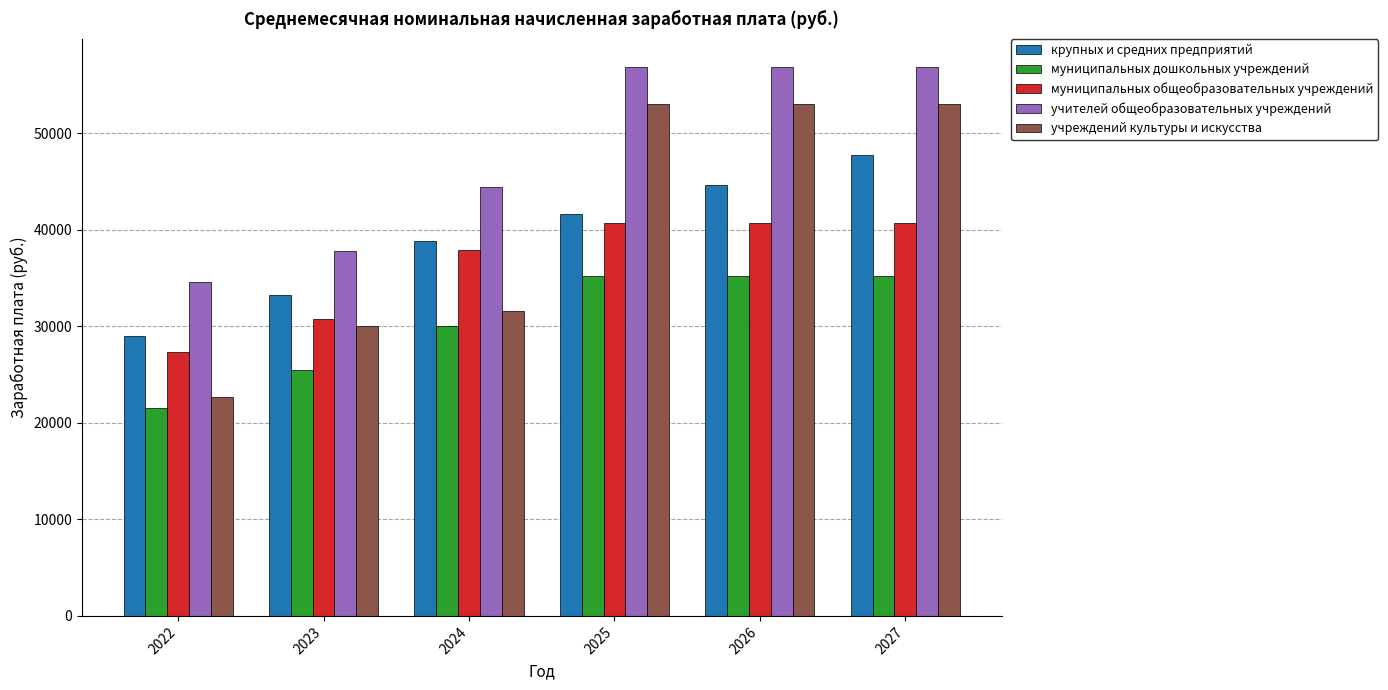

Reading left to right, list all the values displayed in this chart.

крупных и средних предприятий: 2022=28981.3	2023=33212.2	2024=38809.2	2025=41700.0	2026=44619.0	2027=47743.0
муниципальных дошкольных учреждений: 2022=21557.6	2023=25532.7	2024=30079.2	2025=35267.0	2026=35267.0	2027=35267.0
муниципальных общеобразовательных учреждений: 2022=27305.6	2023=30765.4	2024=37959.5	2025=40709.0	2026=40709.0	2027=40709.0
учителей общеобразовательных учреждений: 2022=34583.4	2023=37778.3	2024=44485.6	2025=56937.0	2026=56937.0	2027=56937.0
учреждений культуры и искусства: 2022=22735.0	2023=30060.2	2024=31619.1	2025=53019.0	2026=53019.0	2027=53019.0